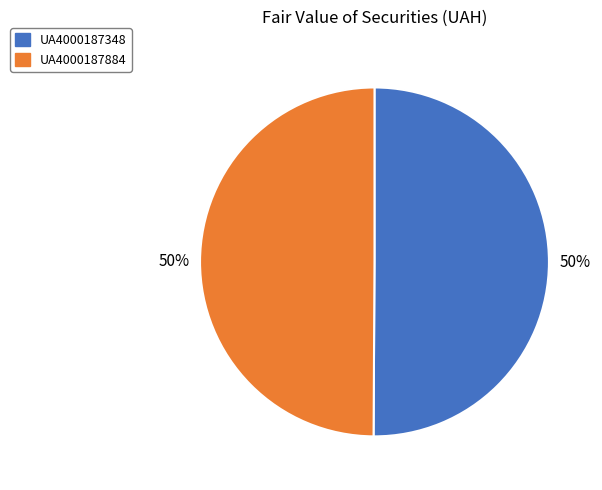

What percentage is the UA4000187348 slice, to the nearest percent?

50%